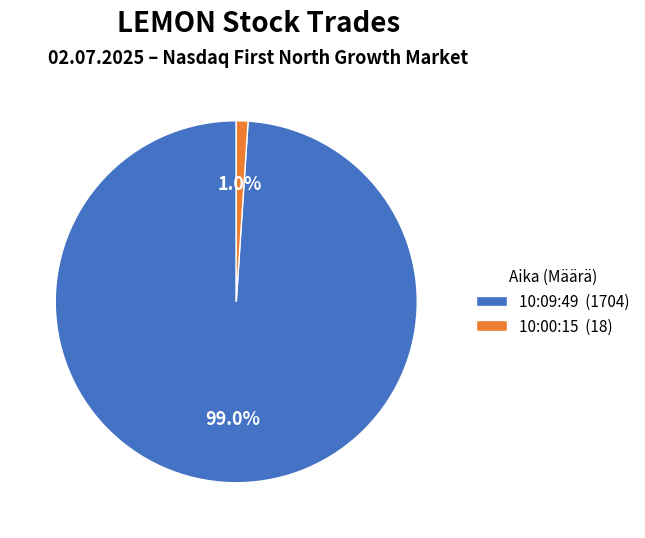

To the nearest percent, what is the difference between the 10:09:49 and 10:00:15 slice percentages?

98%